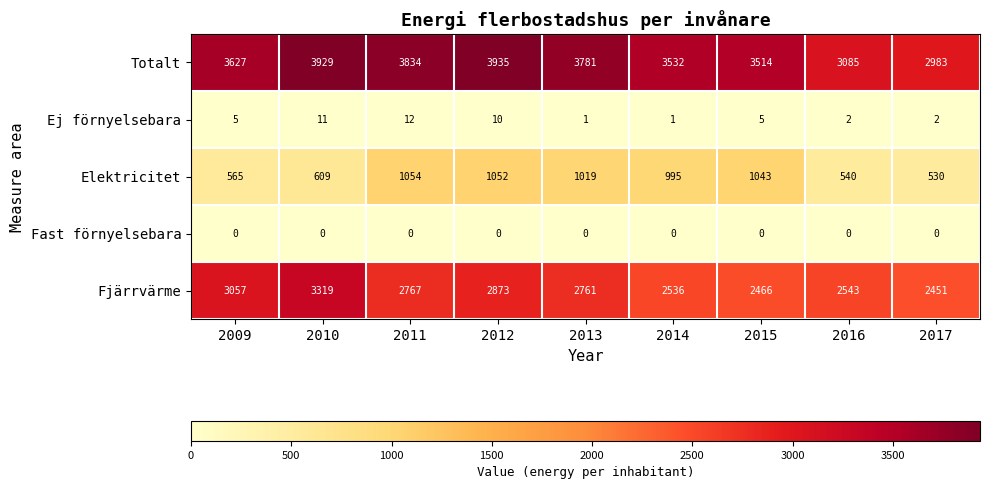

Is the value of Elektricitet at 2012 greater than the value of Totalt at 2013?

No